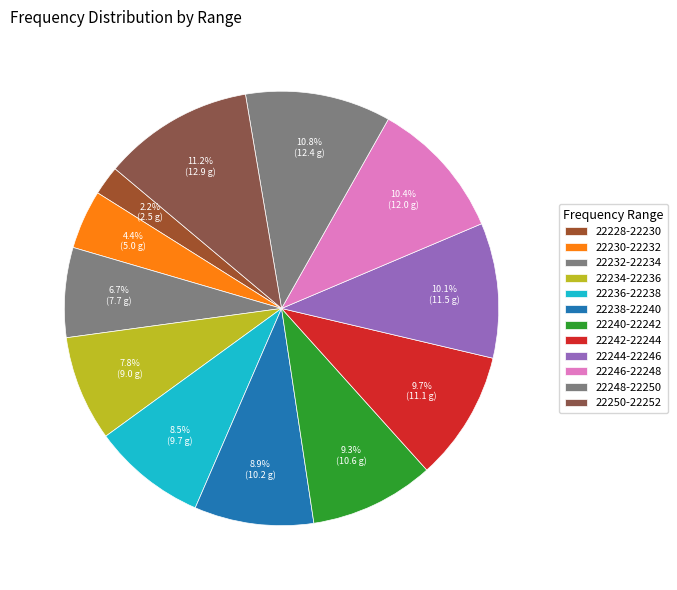

Does 22248-22250 account for over 50% of the chart?

No